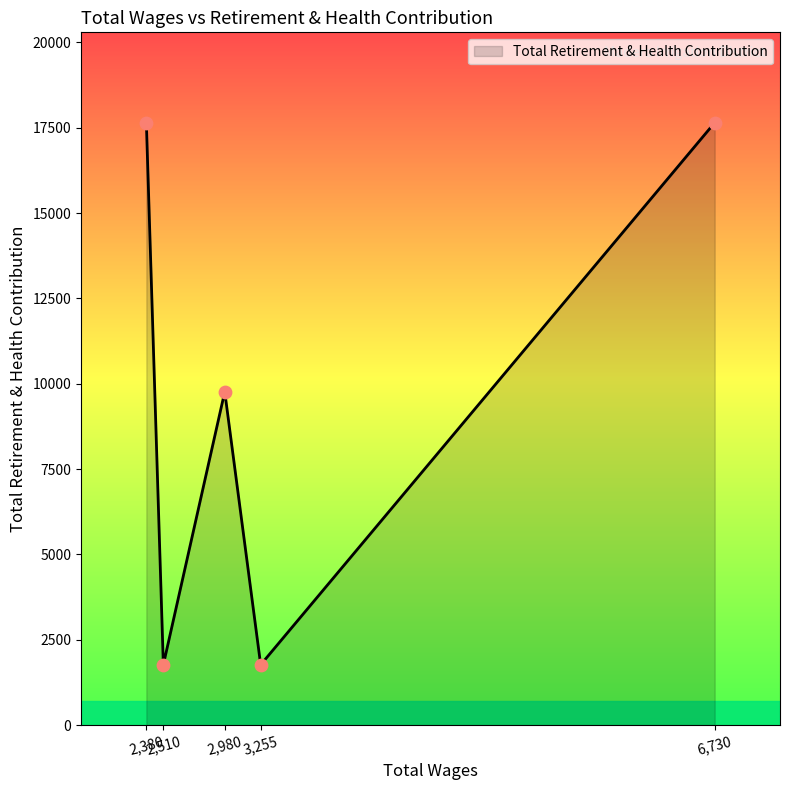

What is the average value?

9719